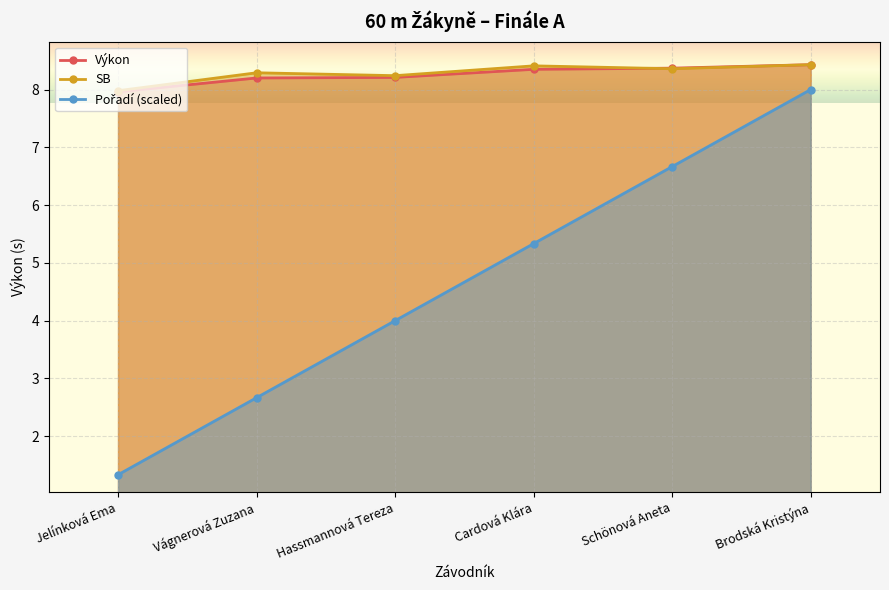

True or false: Výkon and SB cross at least once.

True